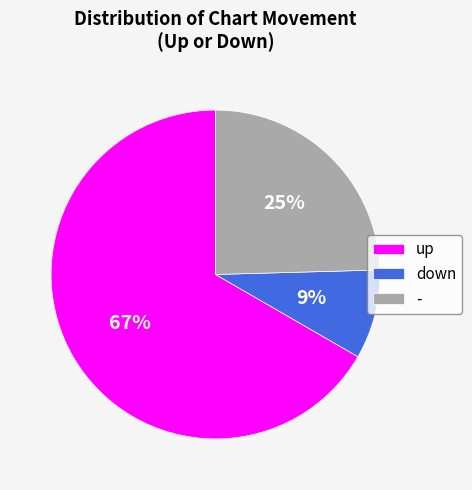

Between up and down, which is larger?

up